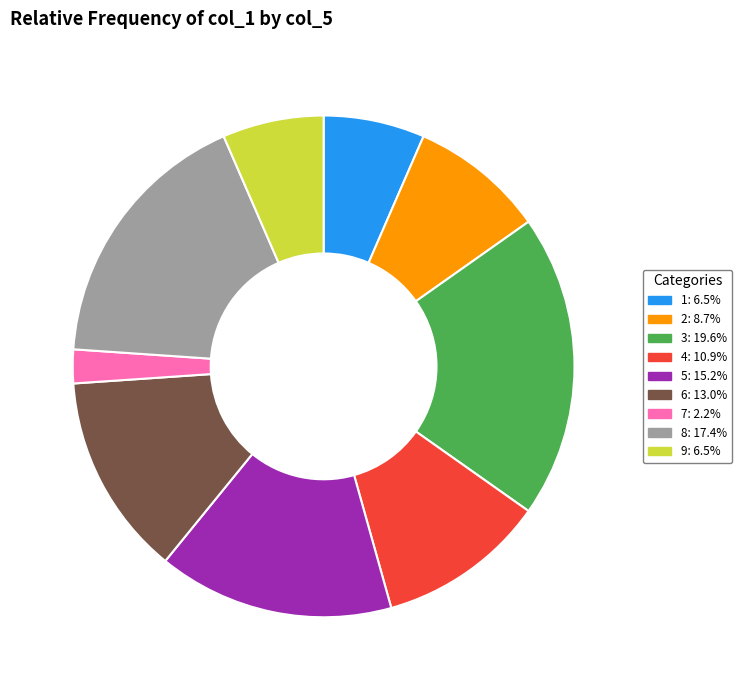

How many slices are in this pie chart?

9